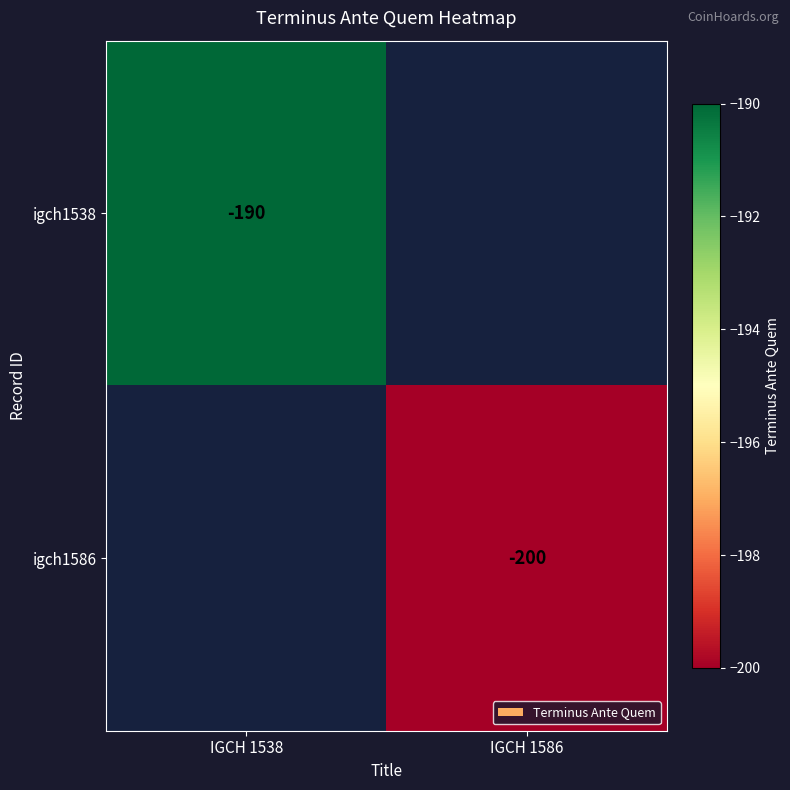

True or false: igch1586 has a value of -200 at IGCH 1586.

True